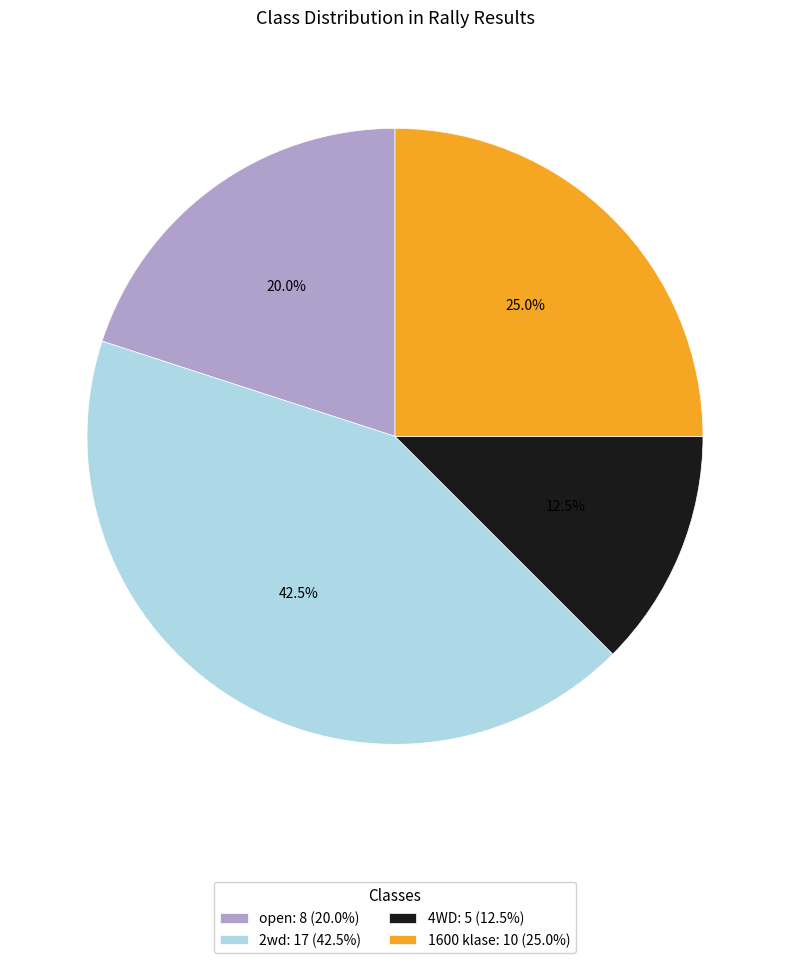

Is there a majority slice in this chart?

No